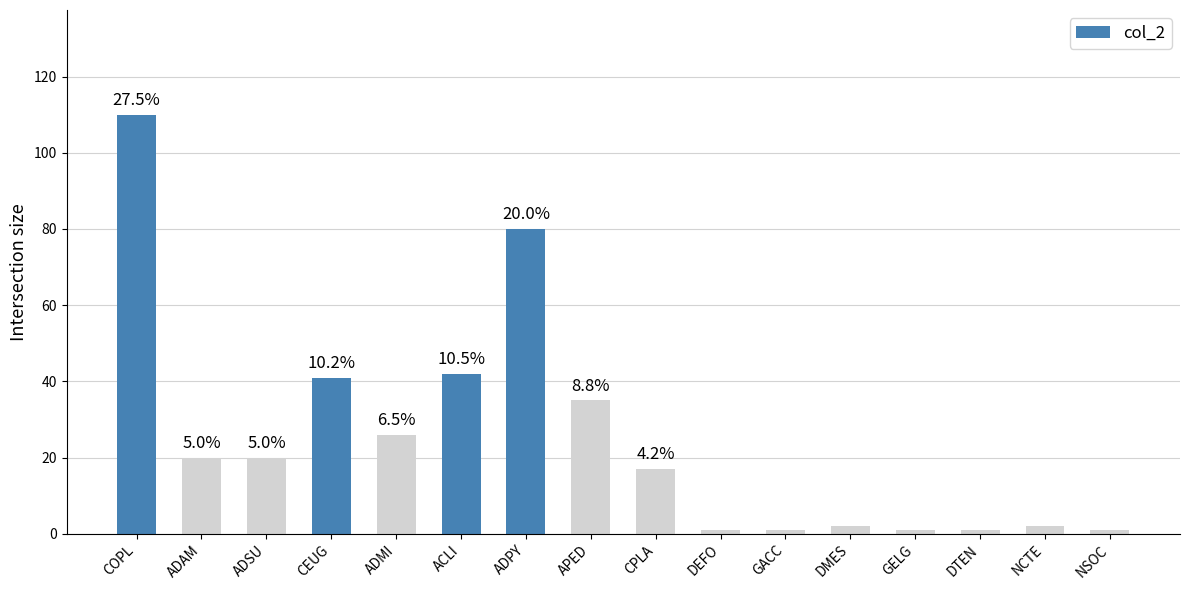

Is it true that the value at ACLI is 42?

True